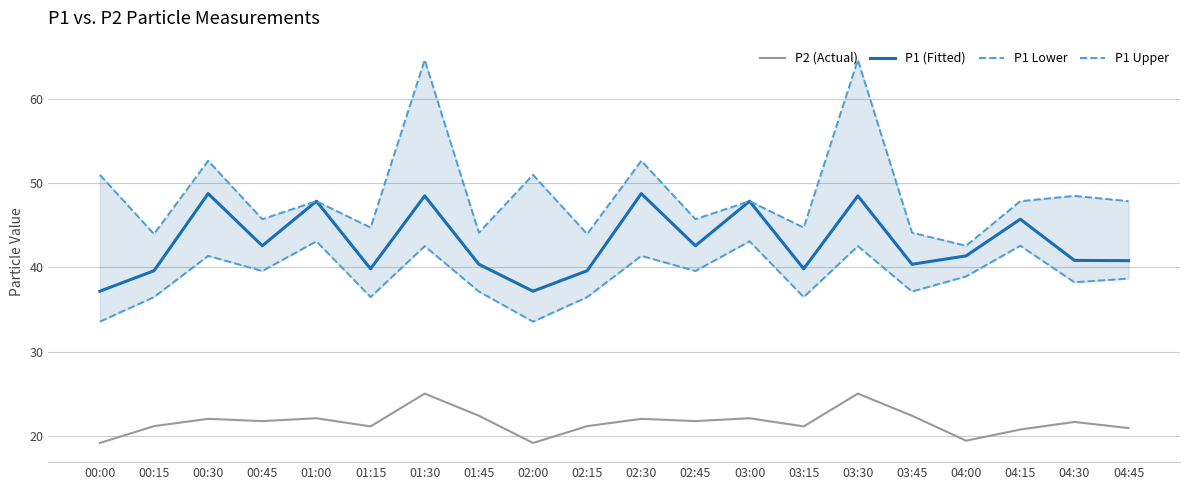

Which category has the highest value across all series?

01:30